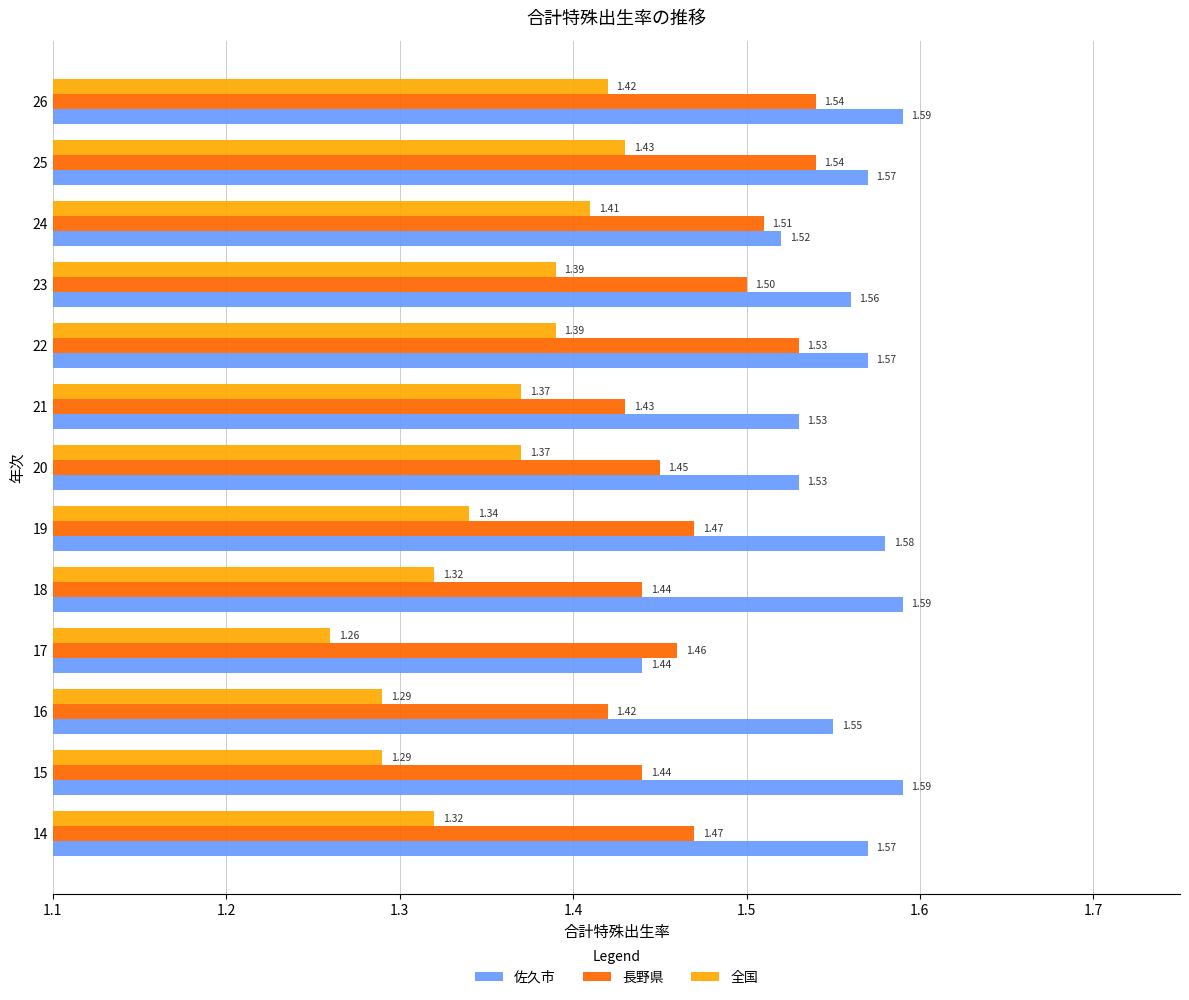

Which series has the largest total across all categories?

佐久市